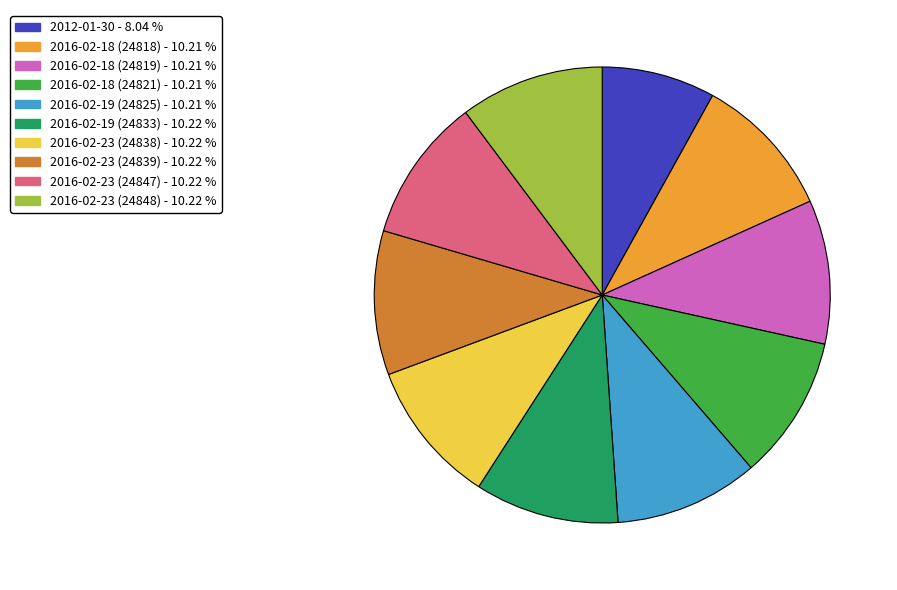

Which has a higher value, 2012-01-30 or 2016-02-23 (24847)?

2016-02-23 (24847)